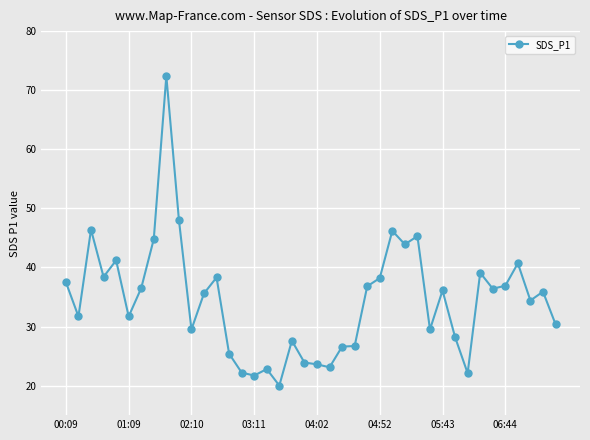

What is the average value?

34.4